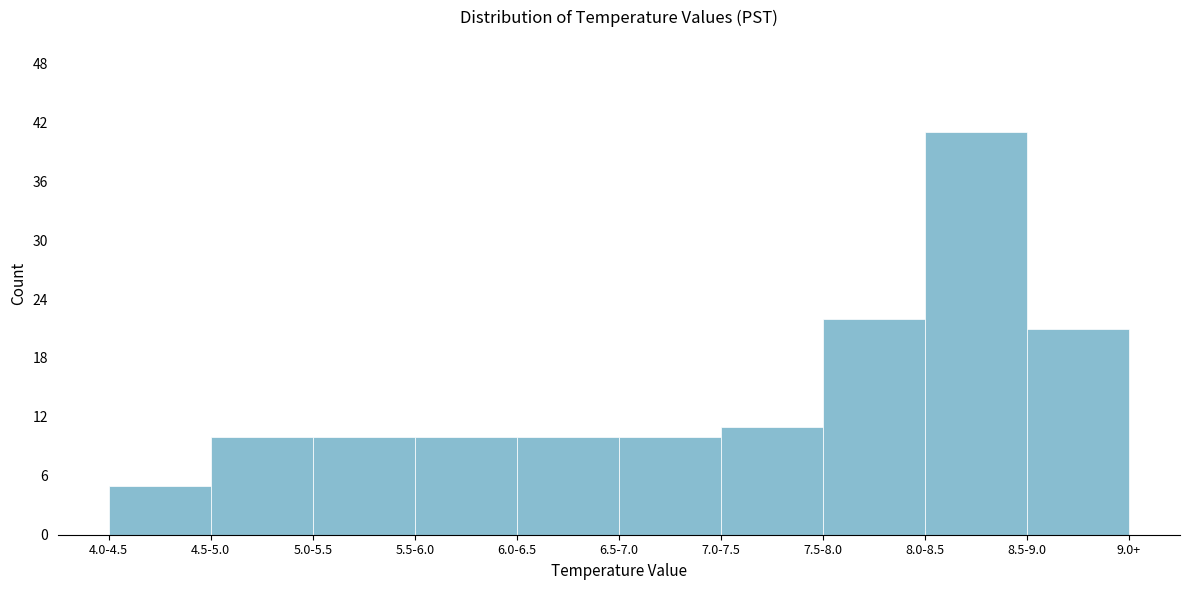

Reading left to right, transcribe all the data shown in this chart.

5	10	10	10	10	10	11	22	41	21